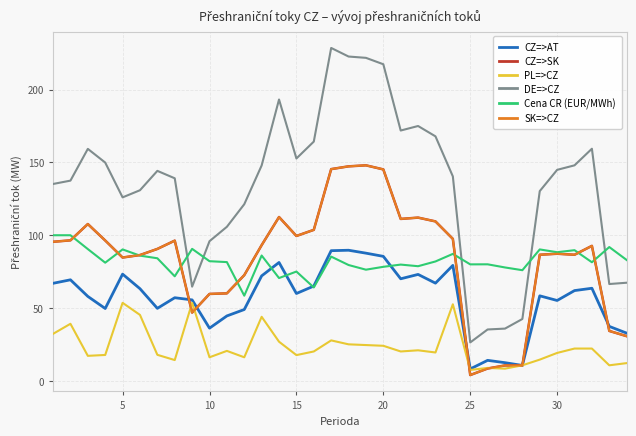

What is the value of the CZ=>AT point at the 6th from the left?

63.3